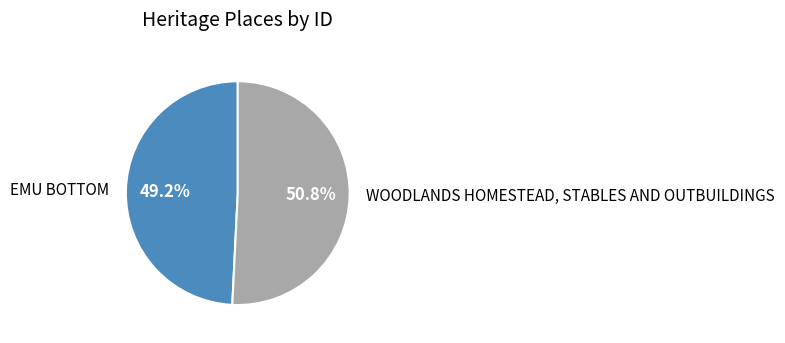

Which category has the smallest portion of the pie?

EMU BOTTOM